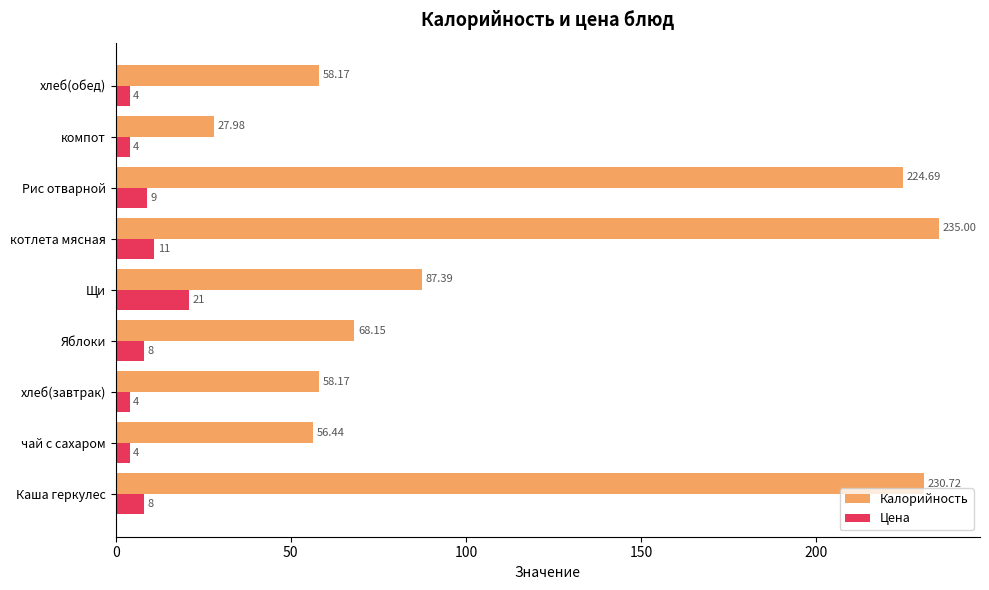

What is the minimum value shown in the chart?

4.0